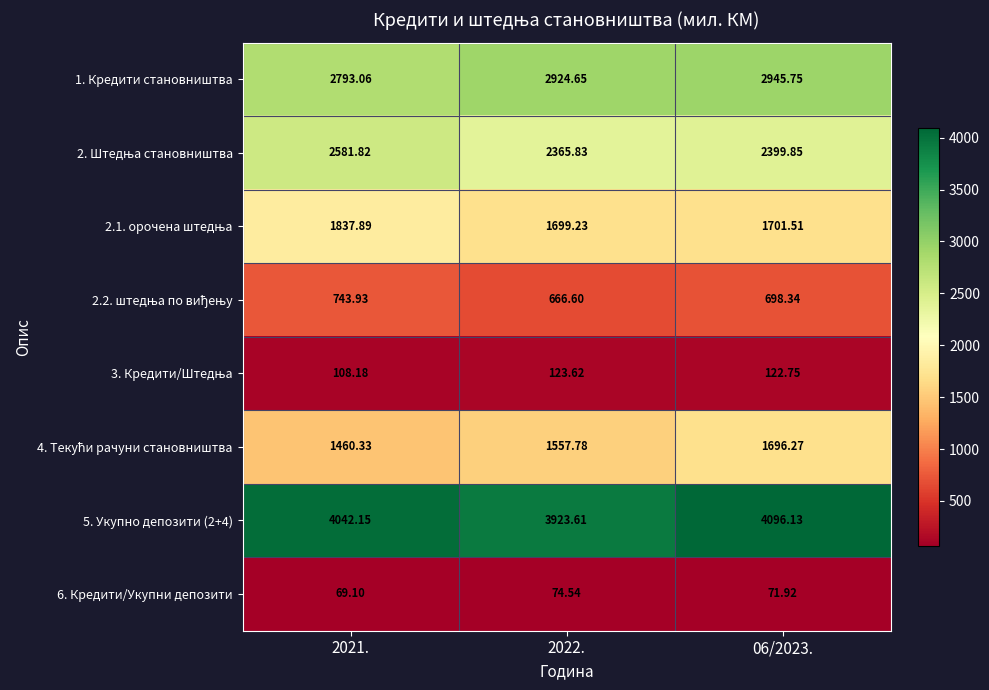

Which has a higher value, 2022. or 06/2023.?

06/2023.